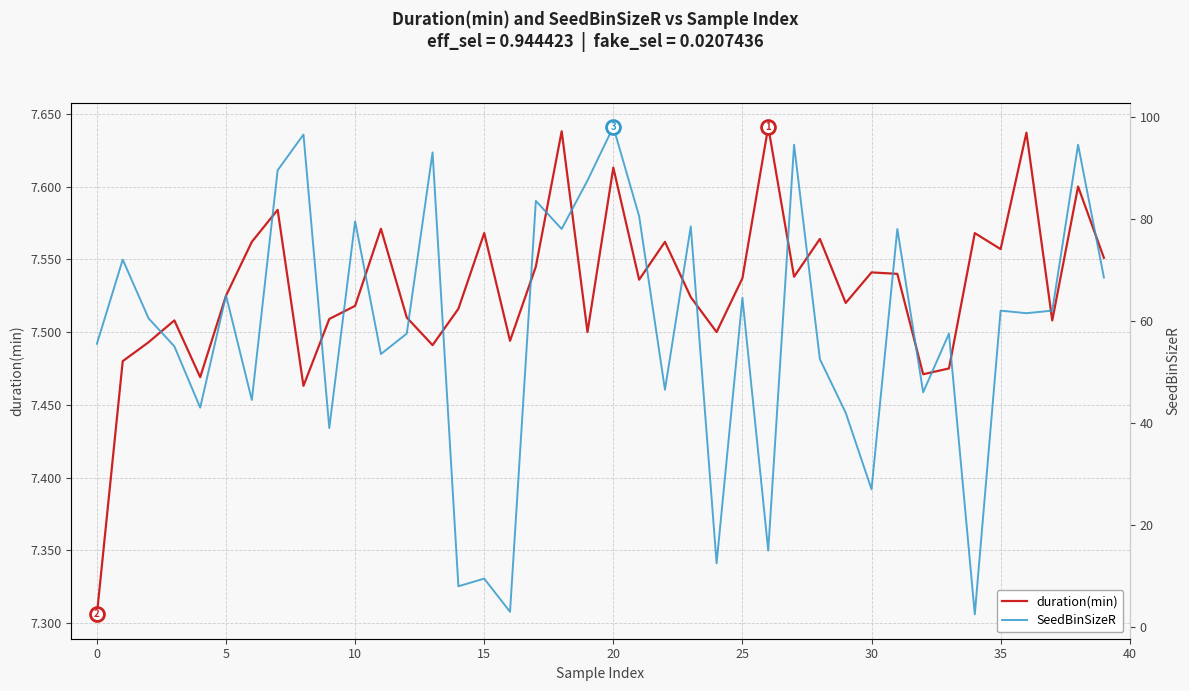

Which series has the largest total across all categories?

SeedBinSizeR